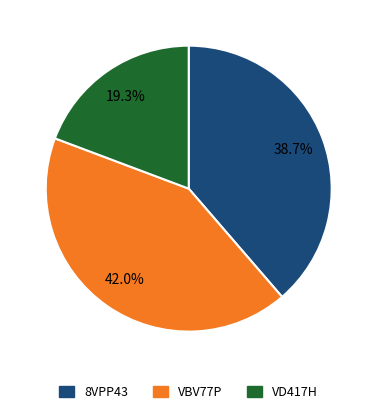

What percentage is the 8VPP43 slice, to the nearest percent?

39%